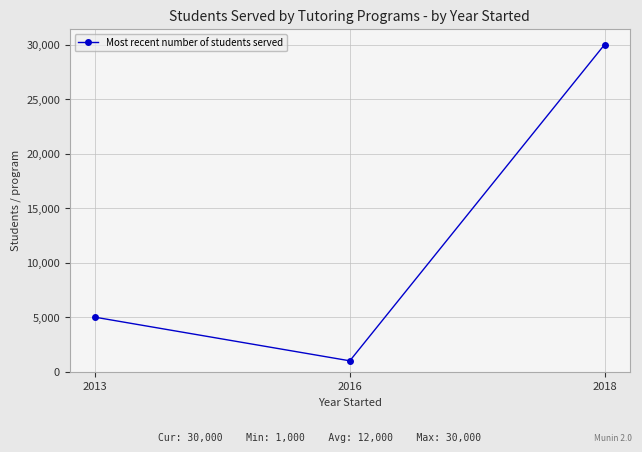

The value at 2018 is 30000. True or false?

True